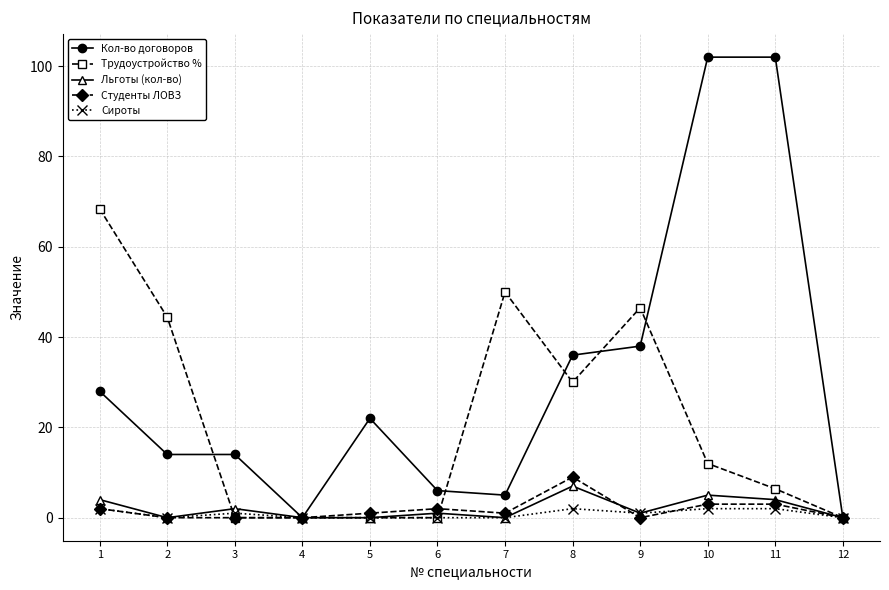

What is the difference between the second highest and minimum values in the Сироты series?

2.0